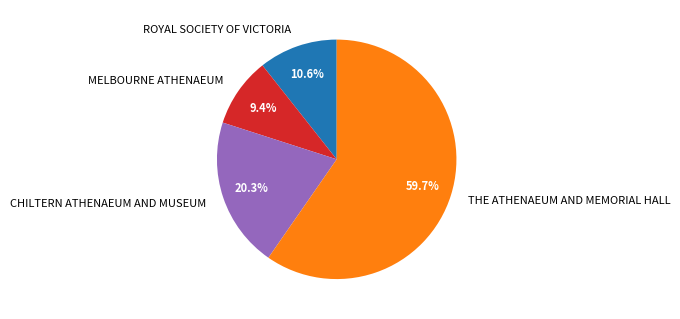

To the nearest percent, what is the combined percentage of MELBOURNE ATHENAEUM and CHILTERN ATHENAEUM AND MUSEUM?

30%